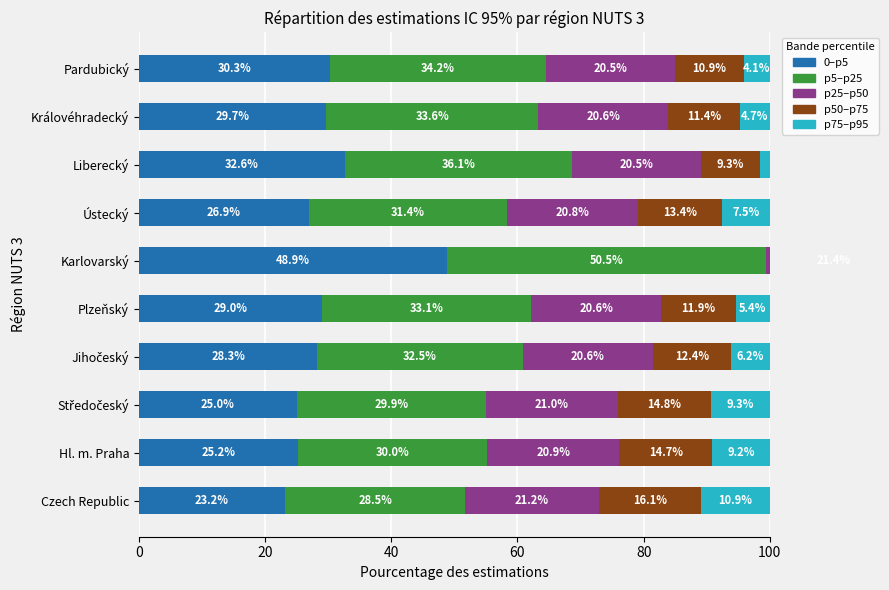

What is the sum of the 0–p5 values at Hl. m. Praha and Středočeský?

50.2